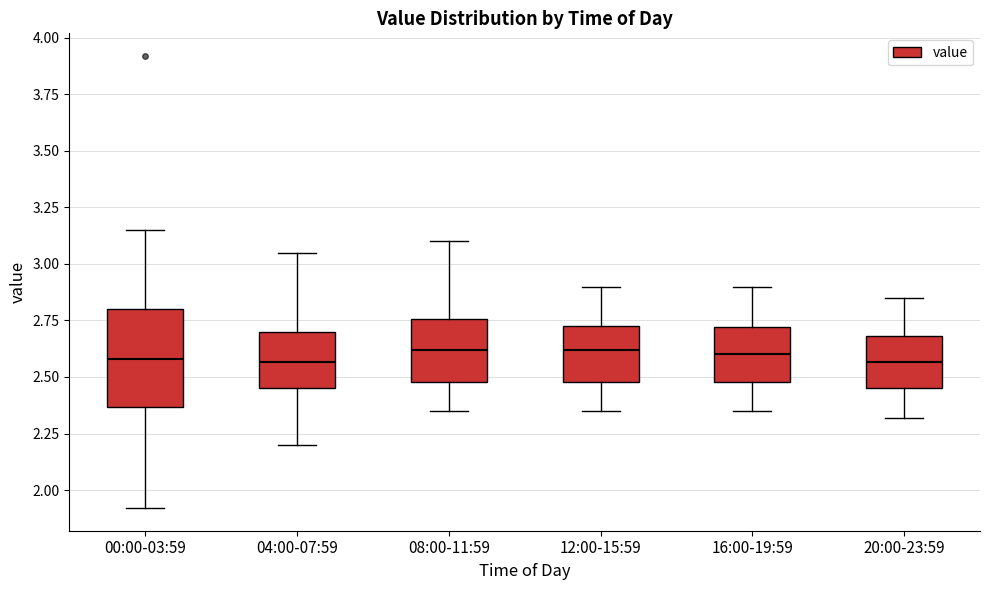

Reading left to right, transcribe this box plot: for each box, give where its median line is, the range the box spans, and where its two whiskers end, as read against the y-axis. The values are not printed on the chart, so give them approximately, as read against the axis.

00:00-03:59: median 2.60, box 2.35 to 2.80, whiskers 1.90 to 3.15
04:00-07:59: median 2.55, box 2.45 to 2.70, whiskers 2.20 to 3.05
08:00-11:59: median 2.60, box 2.50 to 2.75, whiskers 2.35 to 3.10
12:00-15:59: median 2.60, box 2.50 to 2.75, whiskers 2.35 to 2.90
16:00-19:59: median 2.60, box 2.50 to 2.70, whiskers 2.35 to 2.90
20:00-23:59: median 2.55, box 2.45 to 2.70, whiskers 2.30 to 2.85